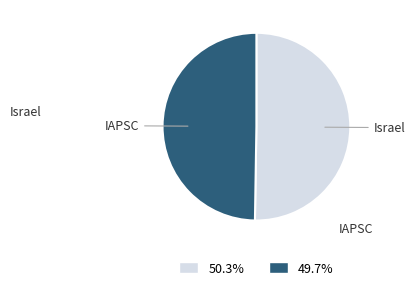

Is there any slice that represents more than half of the pie?

Yes